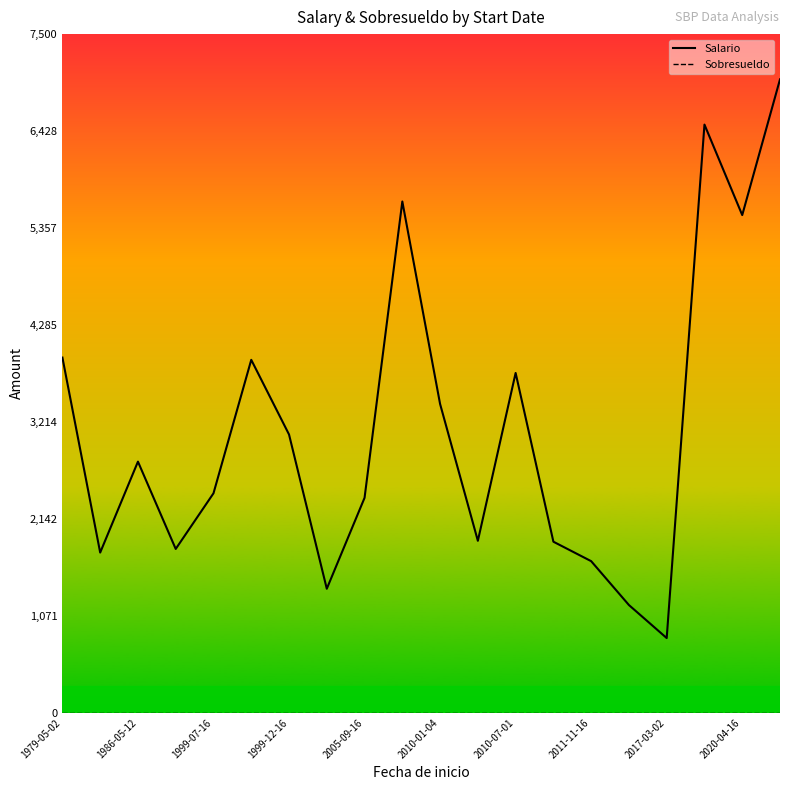

Count the number of data series in this chart.

2